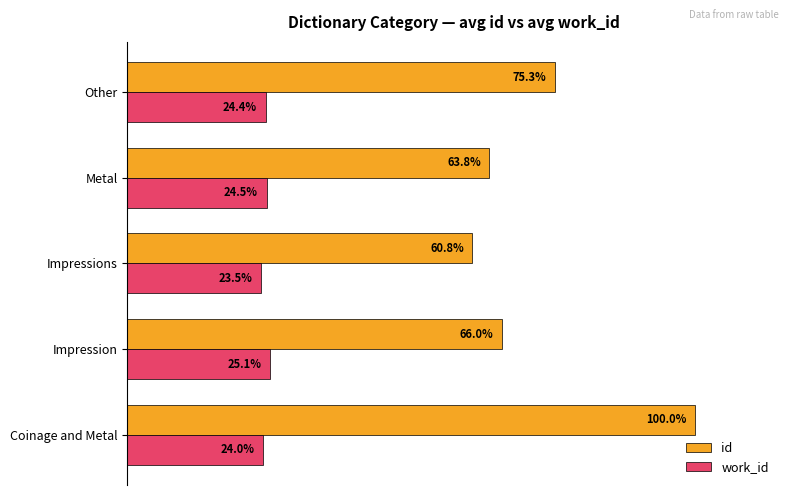

Is the value of id at Metal greater than the value of work_id at Metal?

Yes